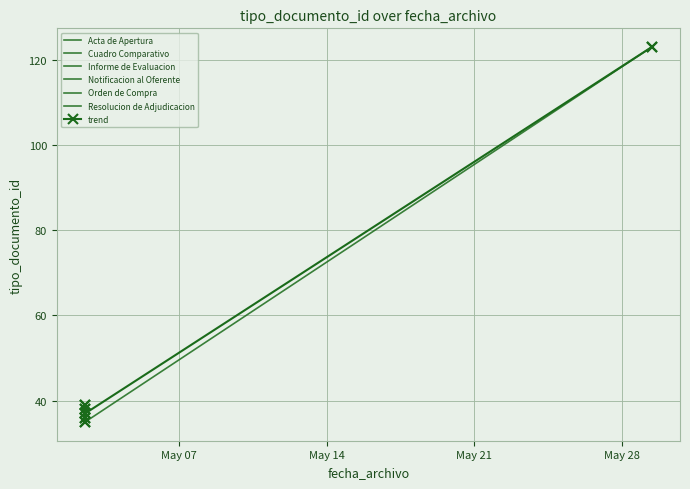

Approximately how many times larger is the value at 2013-05-02 12:49:59 compared to 2013-05-29 09:57:33?

0.3